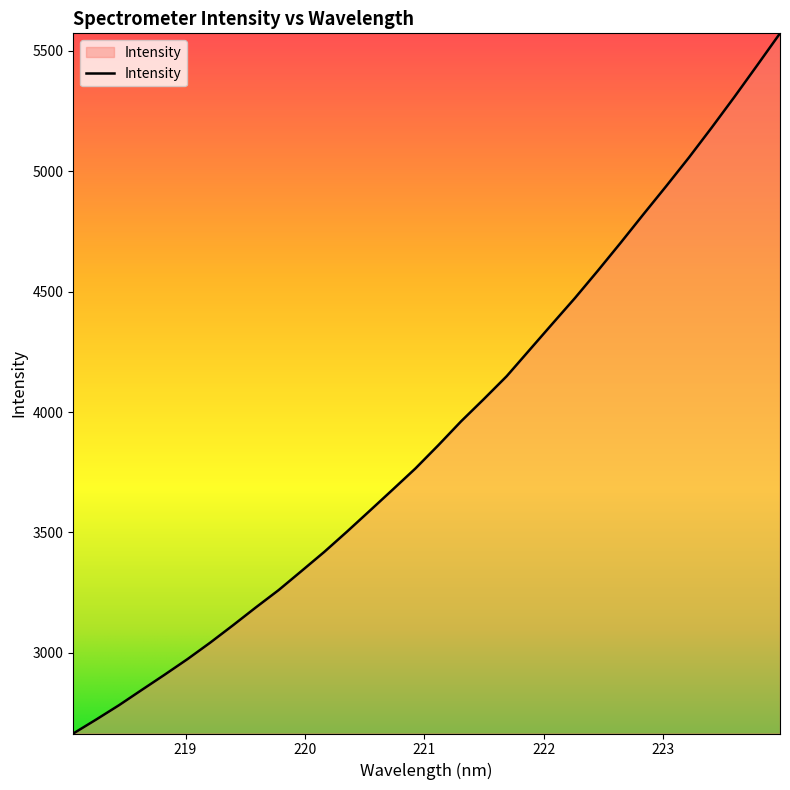

What is the smallest value displayed?

2664.8